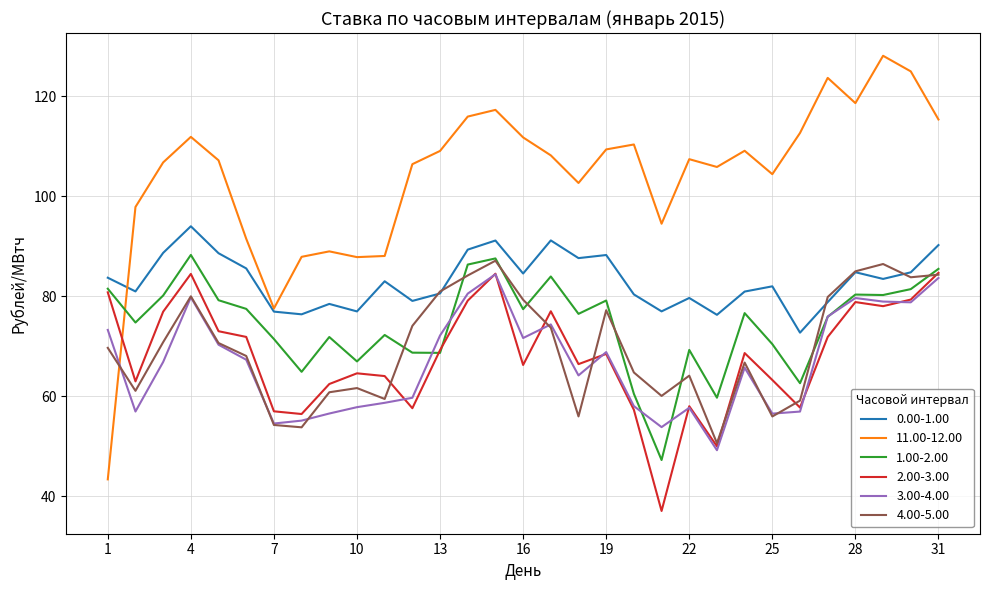

True or false: 2.00-3.00 and 11.00-12.00 cross at least once.

True